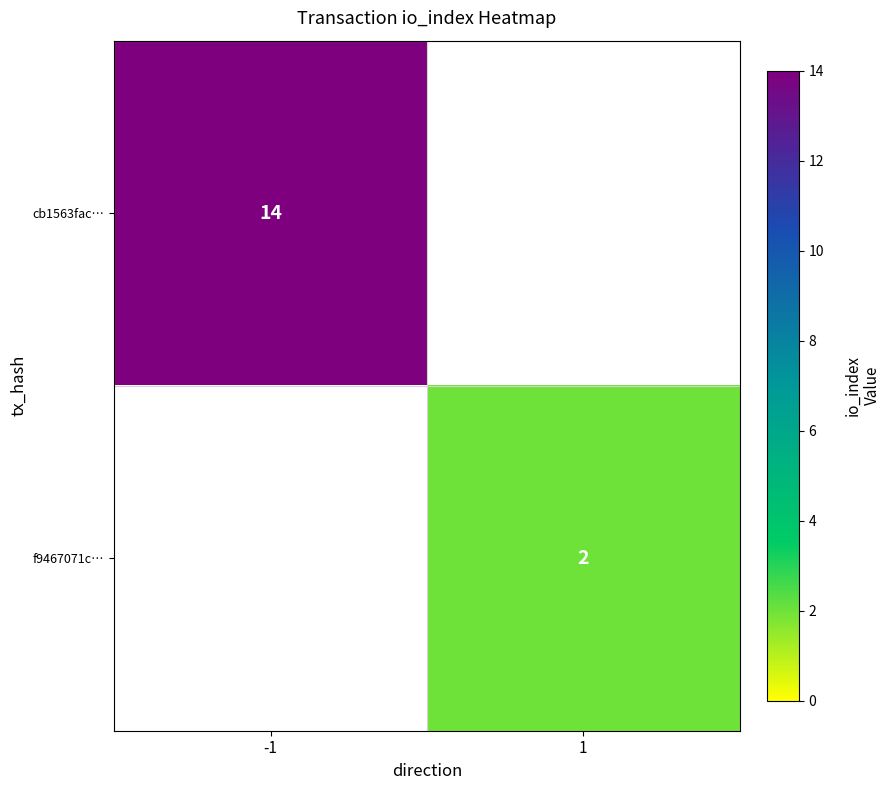

Is it true that cb1563fac… equals 14 at -1?

True